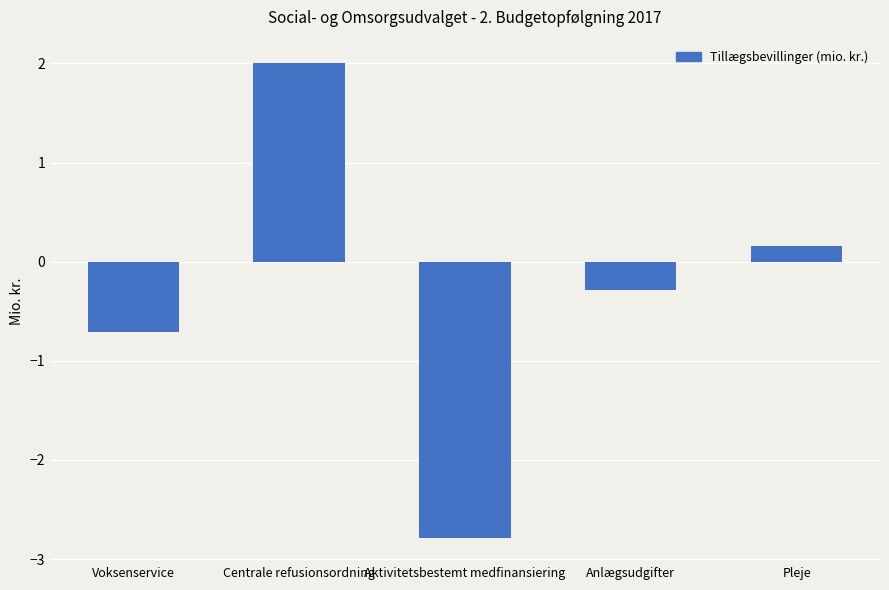

What is the label of the 2nd bar from the left?

Centrale refusionsordning